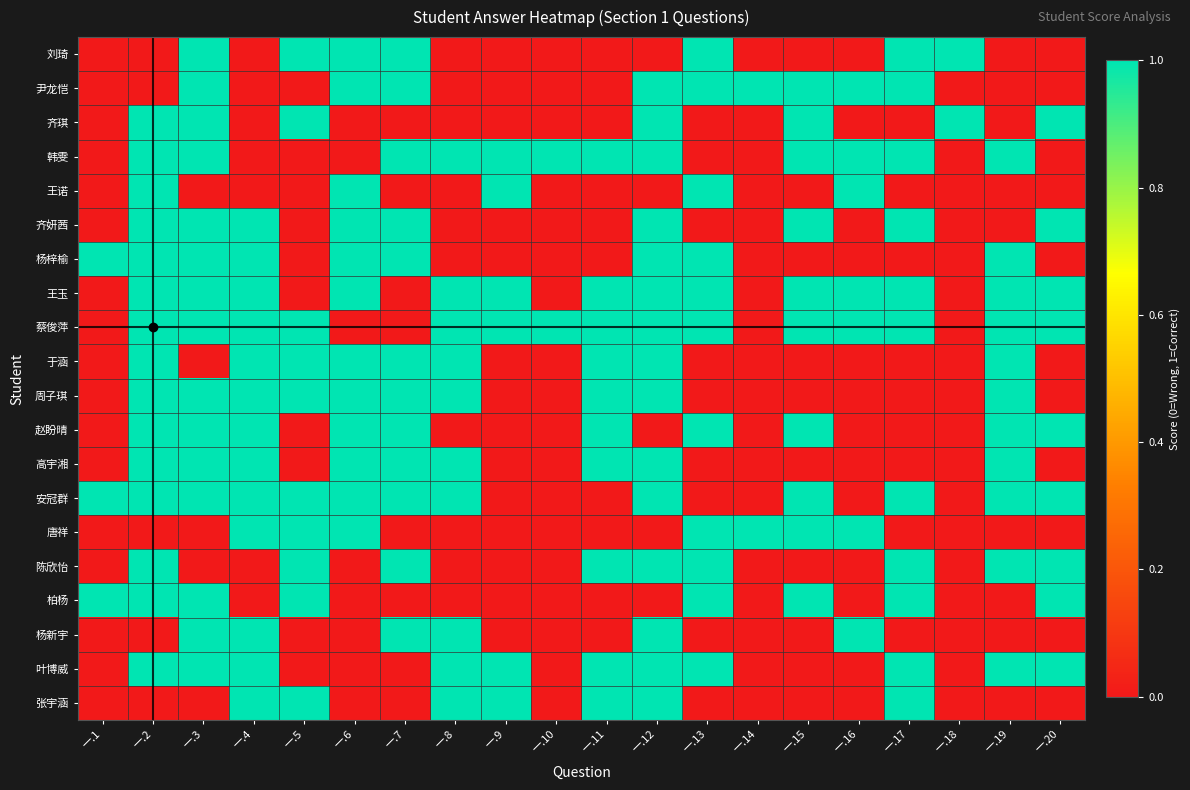

Reading left to right, extract all data points from this chart.

刘琦: 一.1=0	一.2=0	一.3=1	一.4=0	一.5=1	一.6=1	一.7=1	一.8=0	一.9=0	一.10=0	一.11=0	一.12=0	一.13=1	一.14=0	一.15=0	一.16=0	一.17=1	一.18=1	一.19=0	一.20=0
尹龙恺: 一.1=0	一.2=0	一.3=1	一.4=0	一.5=0	一.6=1	一.7=1	一.8=0	一.9=0	一.10=0	一.11=0	一.12=1	一.13=1	一.14=1	一.15=1	一.16=1	一.17=1	一.18=0	一.19=0	一.20=0
齐琪: 一.1=0	一.2=1	一.3=1	一.4=0	一.5=1	一.6=0	一.7=0	一.8=0	一.9=0	一.10=0	一.11=0	一.12=1	一.13=0	一.14=0	一.15=1	一.16=0	一.17=0	一.18=1	一.19=0	一.20=1
韩雯: 一.1=0	一.2=1	一.3=1	一.4=0	一.5=0	一.6=0	一.7=1	一.8=1	一.9=1	一.10=1	一.11=1	一.12=1	一.13=0	一.14=0	一.15=1	一.16=1	一.17=1	一.18=0	一.19=1	一.20=0
王诺: 一.1=0	一.2=1	一.3=0	一.4=0	一.5=0	一.6=1	一.7=0	一.8=0	一.9=1	一.10=0	一.11=0	一.12=0	一.13=1	一.14=0	一.15=0	一.16=1	一.17=0	一.18=0	一.19=0	一.20=0
齐妍茜: 一.1=0	一.2=1	一.3=1	一.4=1	一.5=0	一.6=1	一.7=1	一.8=0	一.9=0	一.10=0	一.11=0	一.12=1	一.13=0	一.14=0	一.15=1	一.16=0	一.17=1	一.18=0	一.19=0	一.20=1
杨梓榆: 一.1=1	一.2=1	一.3=1	一.4=1	一.5=0	一.6=1	一.7=1	一.8=0	一.9=0	一.10=0	一.11=0	一.12=1	一.13=1	一.14=0	一.15=0	一.16=0	一.17=0	一.18=0	一.19=1	一.20=0
王玉: 一.1=0	一.2=1	一.3=1	一.4=1	一.5=0	一.6=1	一.7=0	一.8=1	一.9=1	一.10=0	一.11=1	一.12=1	一.13=1	一.14=0	一.15=1	一.16=1	一.17=1	一.18=0	一.19=1	一.20=1
蔡俊萍: 一.1=0	一.2=1	一.3=1	一.4=1	一.5=1	一.6=0	一.7=0	一.8=1	一.9=1	一.10=1	一.11=1	一.12=1	一.13=1	一.14=0	一.15=1	一.16=1	一.17=1	一.18=0	一.19=1	一.20=1
于涵: 一.1=0	一.2=1	一.3=0	一.4=1	一.5=1	一.6=1	一.7=1	一.8=1	一.9=0	一.10=0	一.11=1	一.12=1	一.13=0	一.14=0	一.15=0	一.16=0	一.17=0	一.18=0	一.19=1	一.20=0
周子琪: 一.1=0	一.2=1	一.3=1	一.4=1	一.5=1	一.6=1	一.7=1	一.8=1	一.9=0	一.10=0	一.11=1	一.12=1	一.13=0	一.14=0	一.15=0	一.16=0	一.17=0	一.18=0	一.19=1	一.20=0
赵盼晴: 一.1=0	一.2=1	一.3=1	一.4=1	一.5=0	一.6=1	一.7=1	一.8=0	一.9=0	一.10=0	一.11=1	一.12=0	一.13=1	一.14=0	一.15=1	一.16=0	一.17=0	一.18=0	一.19=1	一.20=1
高宇湘: 一.1=0	一.2=1	一.3=1	一.4=1	一.5=0	一.6=1	一.7=1	一.8=1	一.9=0	一.10=0	一.11=1	一.12=1	一.13=0	一.14=0	一.15=0	一.16=0	一.17=0	一.18=0	一.19=1	一.20=0
安冠群: 一.1=1	一.2=1	一.3=1	一.4=1	一.5=1	一.6=1	一.7=1	一.8=1	一.9=0	一.10=0	一.11=0	一.12=1	一.13=0	一.14=0	一.15=1	一.16=0	一.17=1	一.18=0	一.19=1	一.20=1
唐祥: 一.1=0	一.2=0	一.3=0	一.4=1	一.5=1	一.6=1	一.7=0	一.8=0	一.9=0	一.10=0	一.11=0	一.12=0	一.13=1	一.14=1	一.15=1	一.16=1	一.17=0	一.18=0	一.19=0	一.20=0
陈欣怡: 一.1=0	一.2=1	一.3=0	一.4=0	一.5=1	一.6=0	一.7=1	一.8=0	一.9=0	一.10=0	一.11=1	一.12=1	一.13=1	一.14=0	一.15=0	一.16=0	一.17=1	一.18=0	一.19=1	一.20=1
柏杨: 一.1=1	一.2=1	一.3=1	一.4=0	一.5=1	一.6=0	一.7=0	一.8=0	一.9=0	一.10=0	一.11=0	一.12=0	一.13=1	一.14=0	一.15=1	一.16=0	一.17=1	一.18=0	一.19=0	一.20=1
杨新宇: 一.1=0	一.2=0	一.3=1	一.4=1	一.5=0	一.6=0	一.7=1	一.8=1	一.9=0	一.10=0	一.11=0	一.12=1	一.13=0	一.14=0	一.15=0	一.16=1	一.17=0	一.18=0	一.19=0	一.20=0
叶博威: 一.1=0	一.2=1	一.3=1	一.4=1	一.5=0	一.6=0	一.7=0	一.8=1	一.9=1	一.10=0	一.11=1	一.12=1	一.13=1	一.14=0	一.15=0	一.16=0	一.17=1	一.18=0	一.19=1	一.20=1
张宇涵: 一.1=0	一.2=0	一.3=0	一.4=1	一.5=1	一.6=0	一.7=0	一.8=1	一.9=1	一.10=0	一.11=1	一.12=1	一.13=0	一.14=0	一.15=0	一.16=0	一.17=1	一.18=0	一.19=0	一.20=0